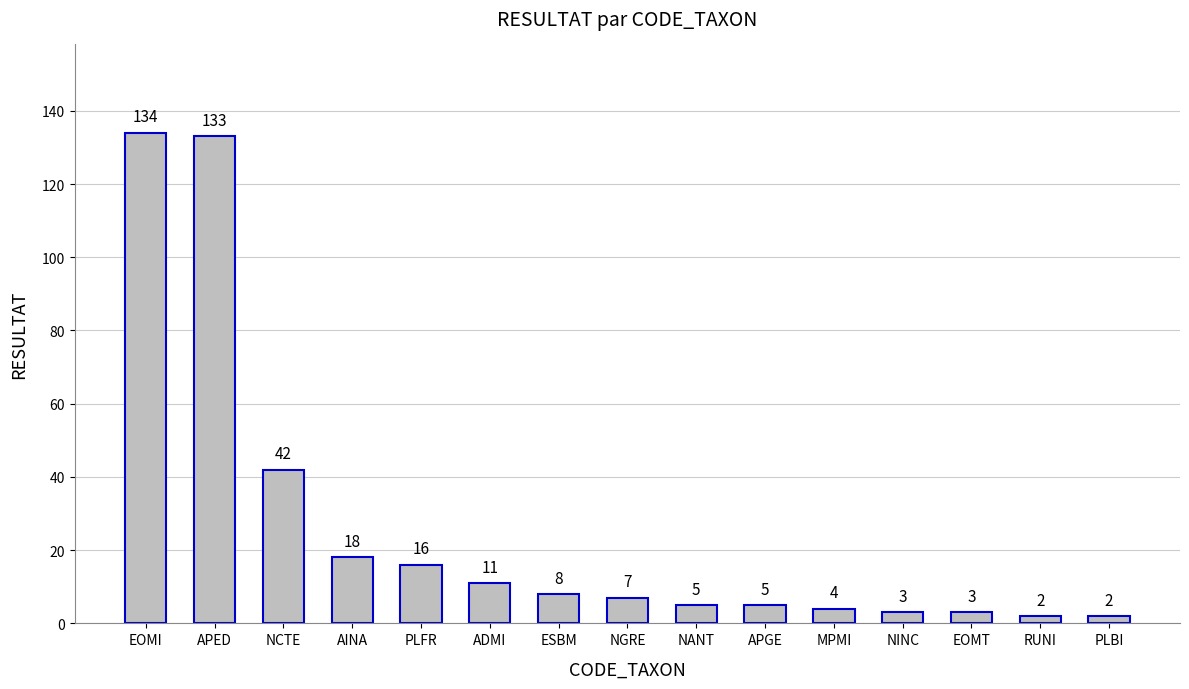

What is the difference between the values at NINC and NGRE?

4